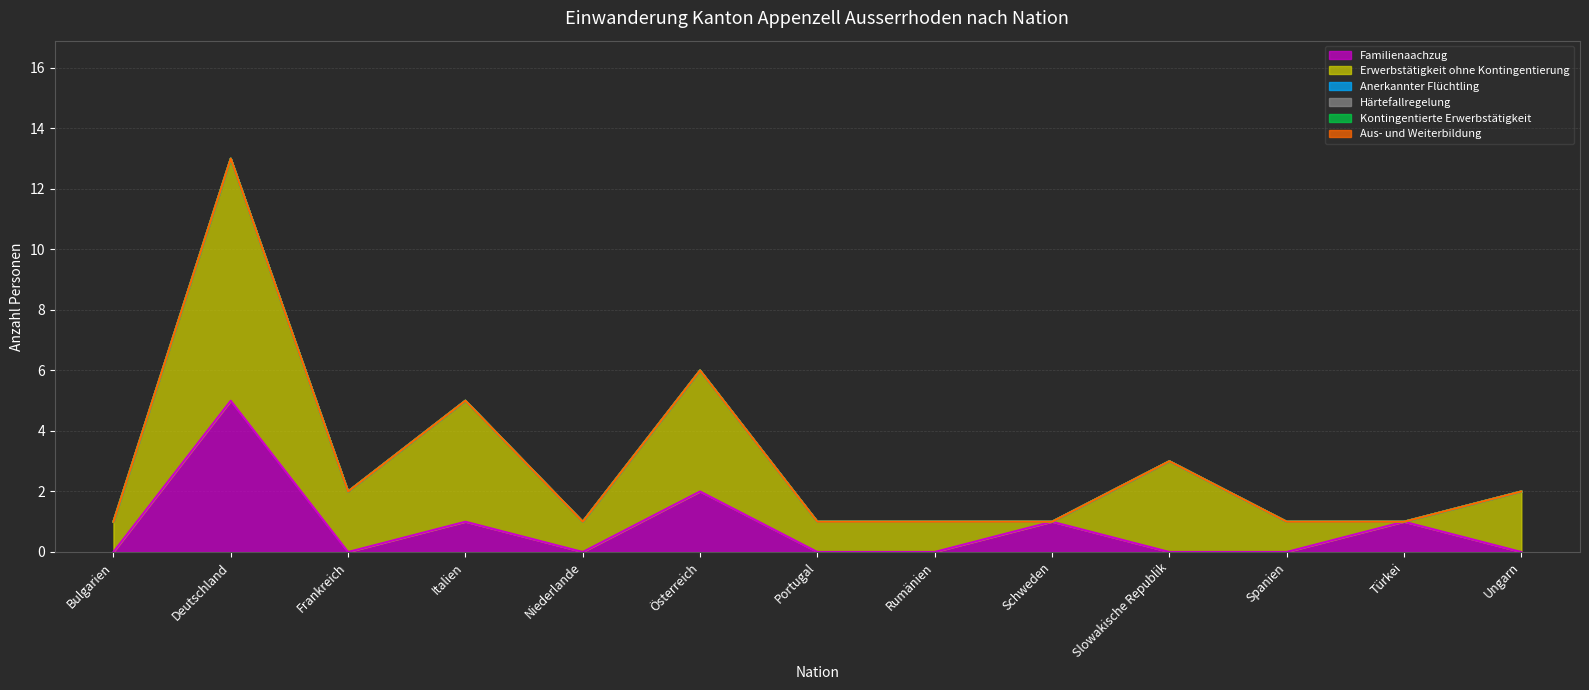

How many data points does each series have?

13